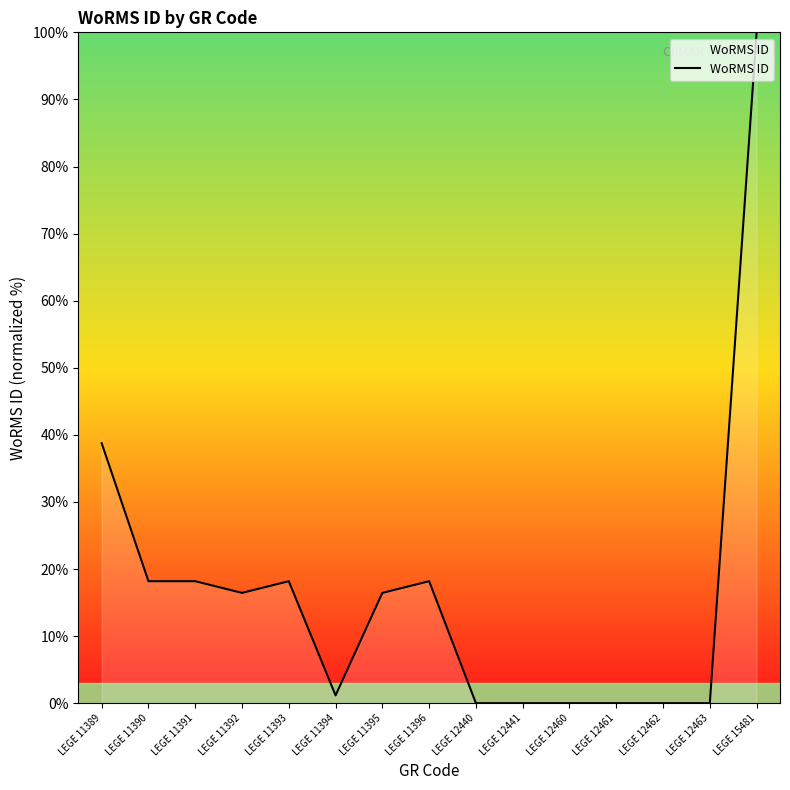

At which category does the chart reach its peak across all series?

LEGE 15481